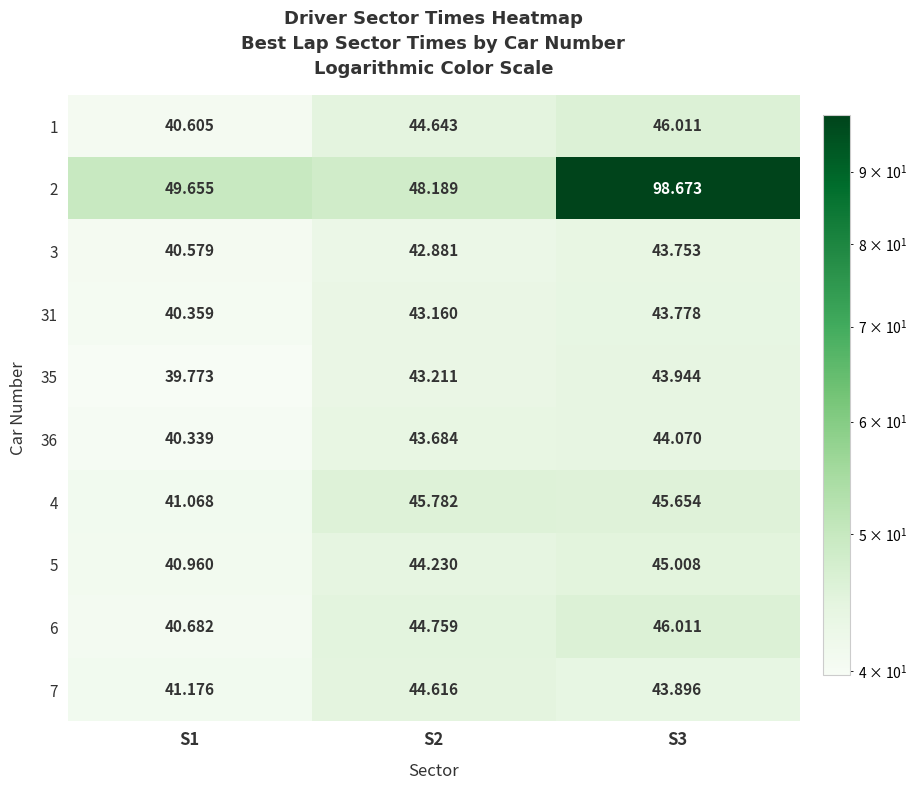

What is the sum of the 6 values at S3 and S2?

90.8